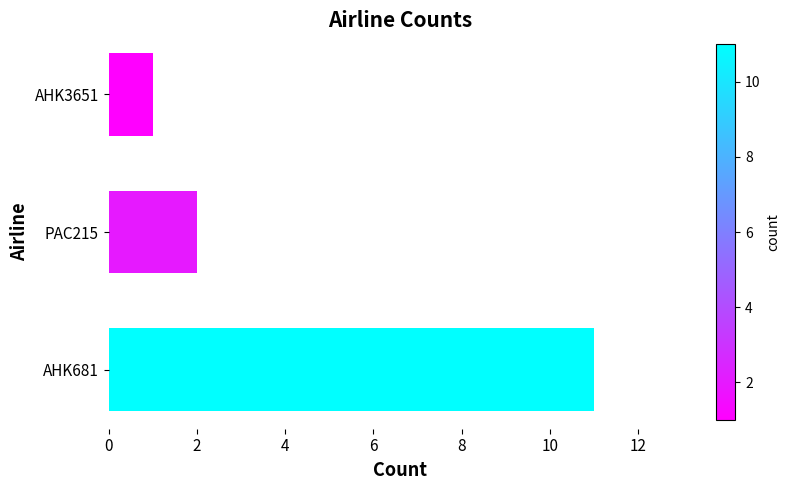

What is the sum of all values?

14